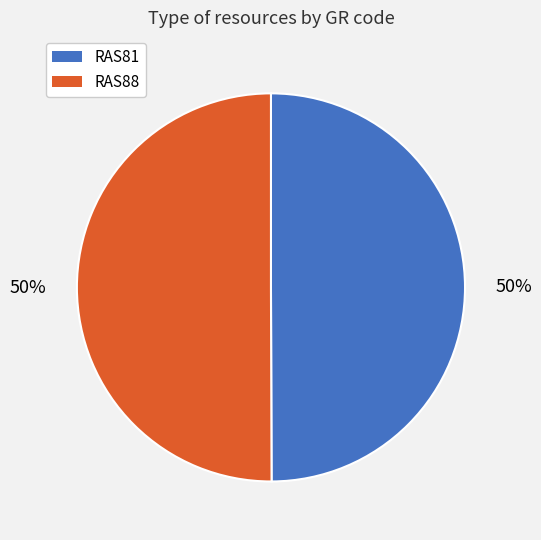

What percentage is the RAS88 slice, to the nearest percent?

50%